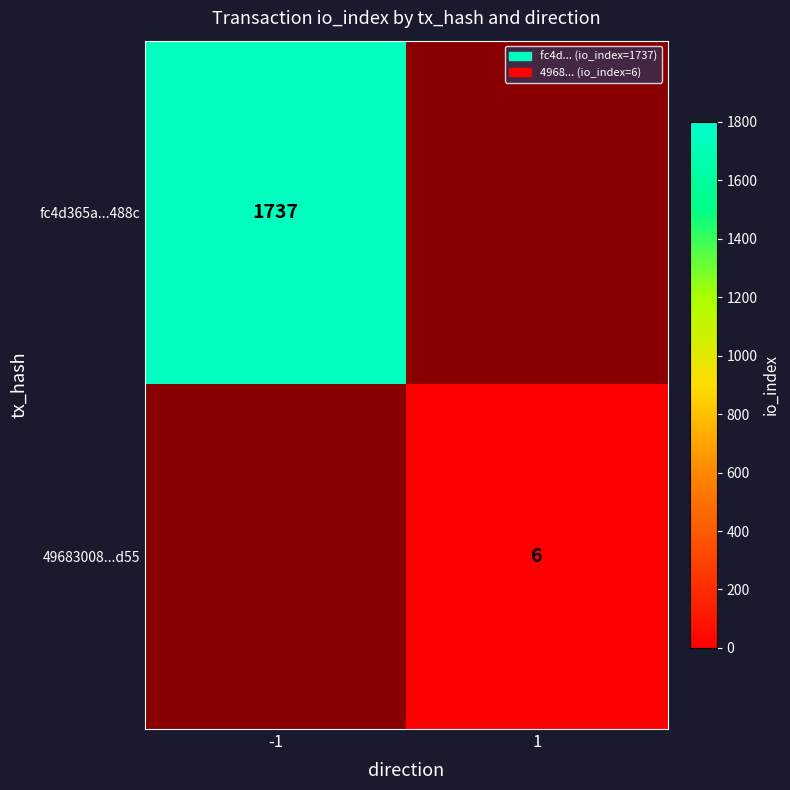

True or false: 49683008...d55 has a value of 6 at 1.

True